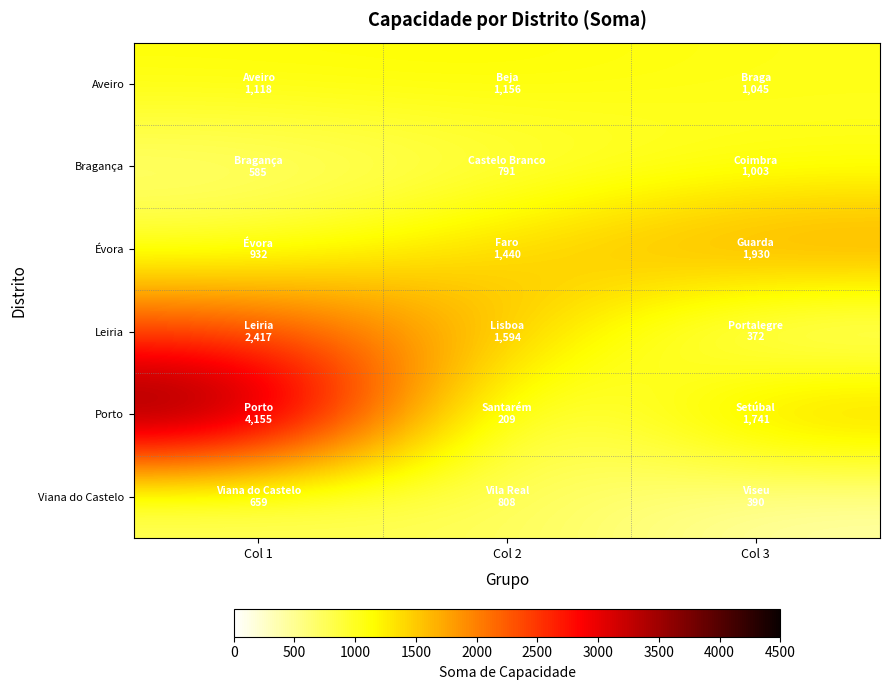

List the series in order of their peak value, highest first.

Porto, Leiria, Évora, Aveiro, Bragança, Viana do Castelo